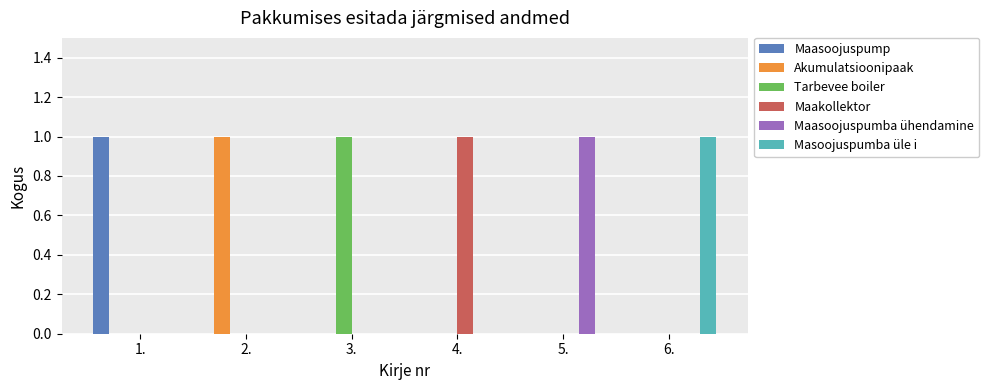

Are the bars horizontal?

No